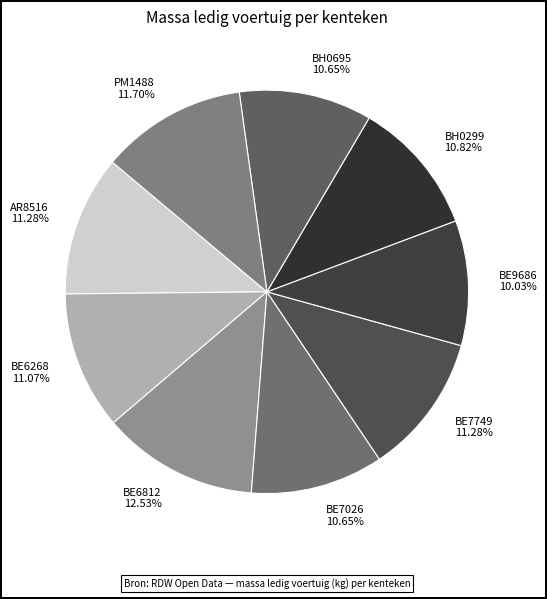

Is the sum of BH0695 10.65% and AR8516 11.28% greater than half?

No